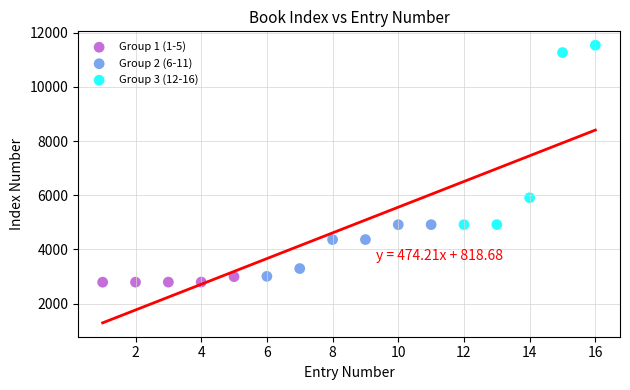

Which series has the widest spread of Y values?

Group 3 (12-16)